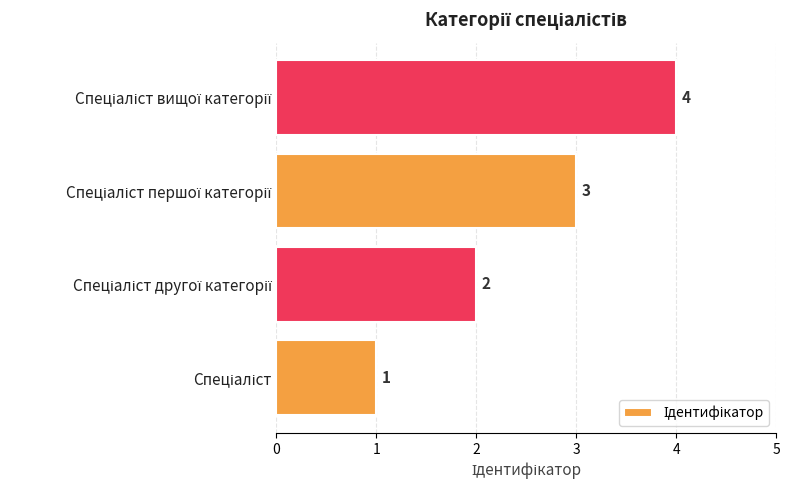

How many values are between 2 and 4?

3